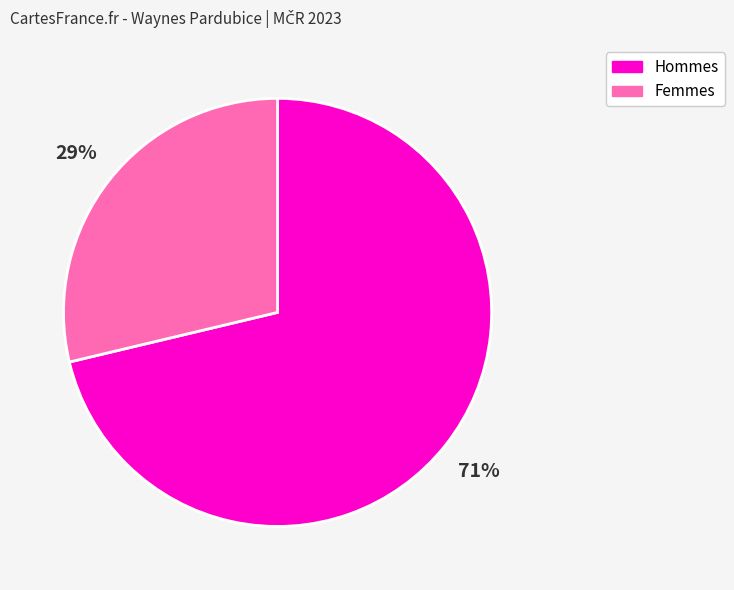

To the nearest percent, what is the combined percentage of Femmes and Hommes?

100%